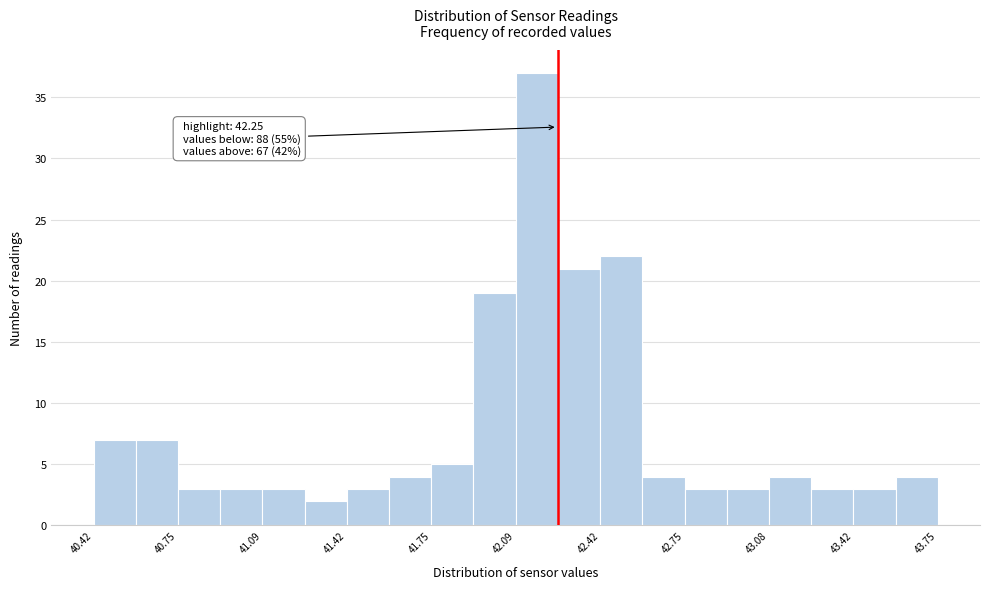

Around what value on the x-axis is the tallest bar? Give the approximate position of its centre, as read against the axis.

42.15